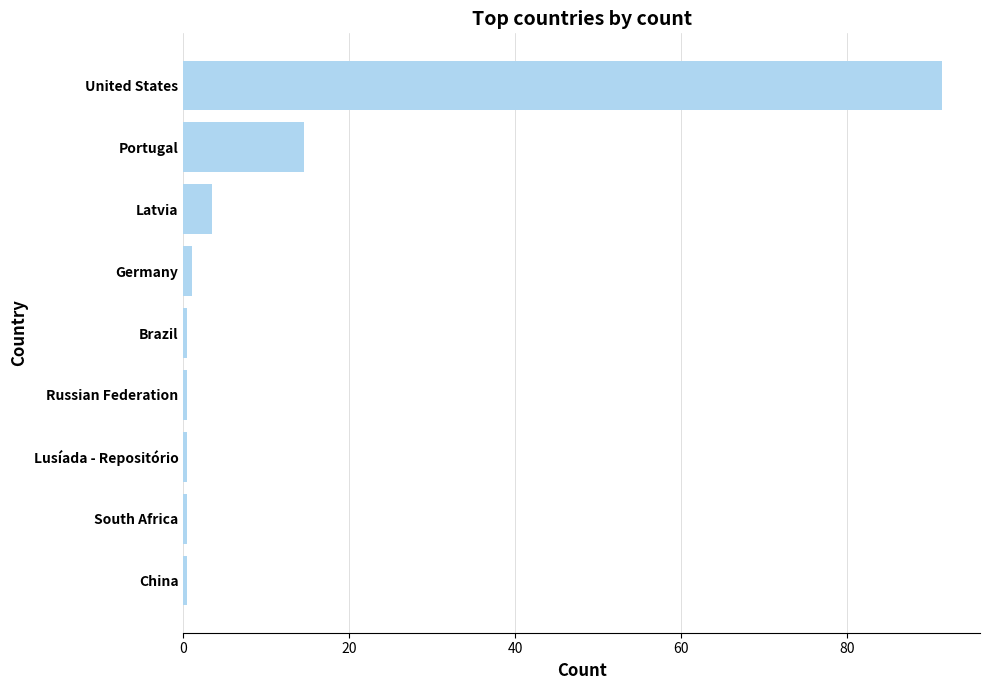

Reading top to bottom, extract all data points from this chart.

United States=91.5	Portugal=14.5	Latvia=3.5	Germany=1.0	Brazil=0.5	Russian Federation=0.5	Lusíada - Repositório=0.5	South Africa=0.5	China=0.5